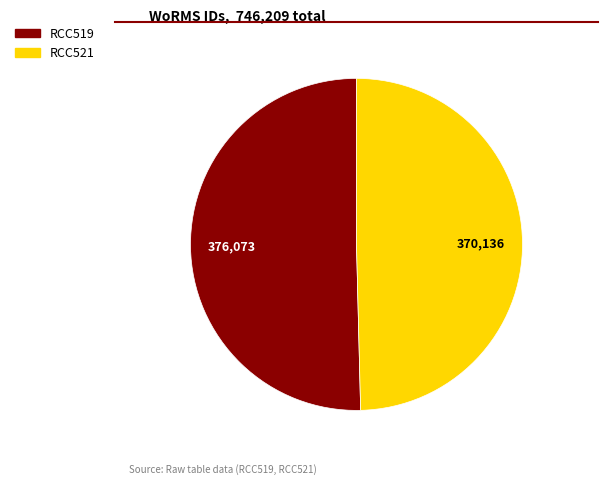

Rank the categories by value from lowest to highest.

RCC521, RCC519